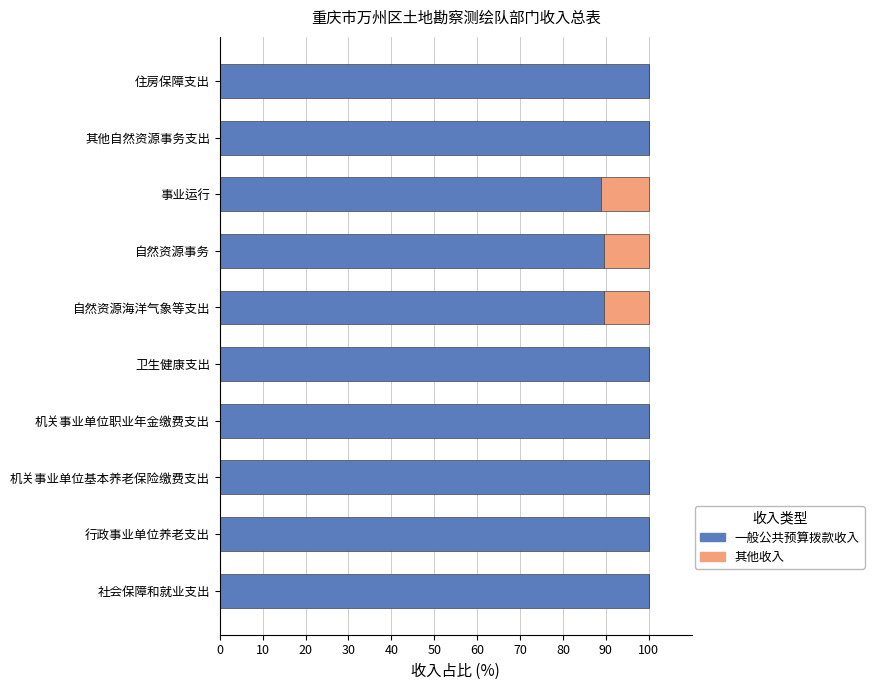

What is the highest value of the 一般公共预算拨款收入 series?

100.0